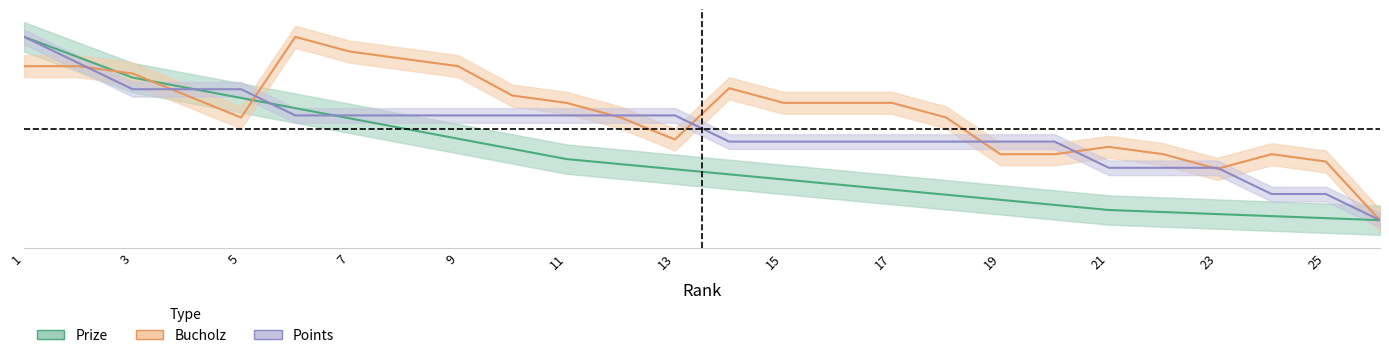

At which label is Points closest to 0?

26